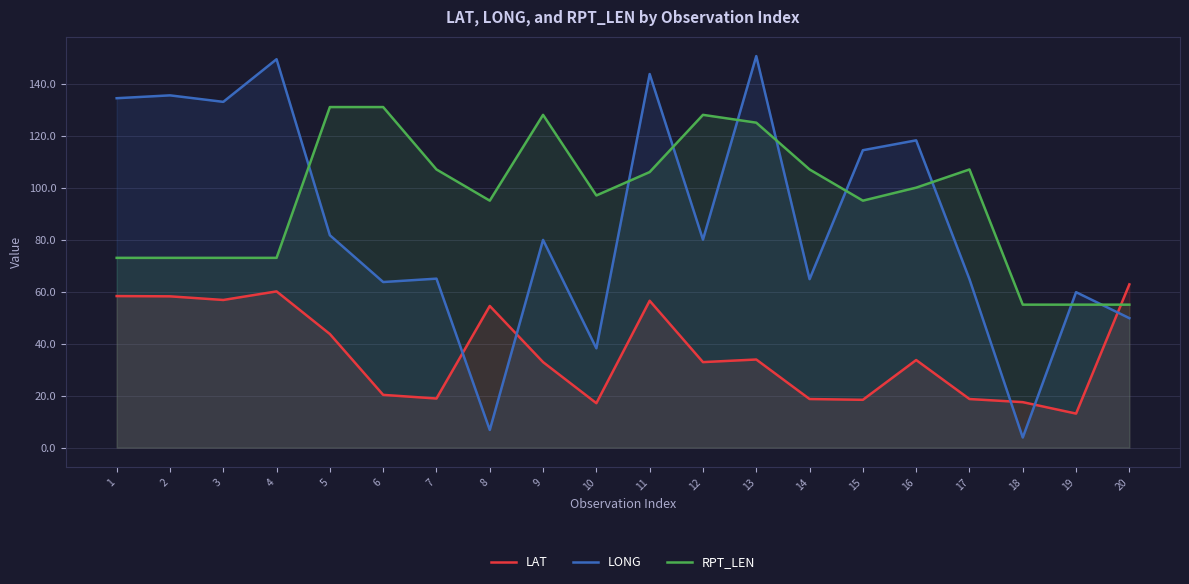

Where do LONG and LAT first cross each other?

7 and 8